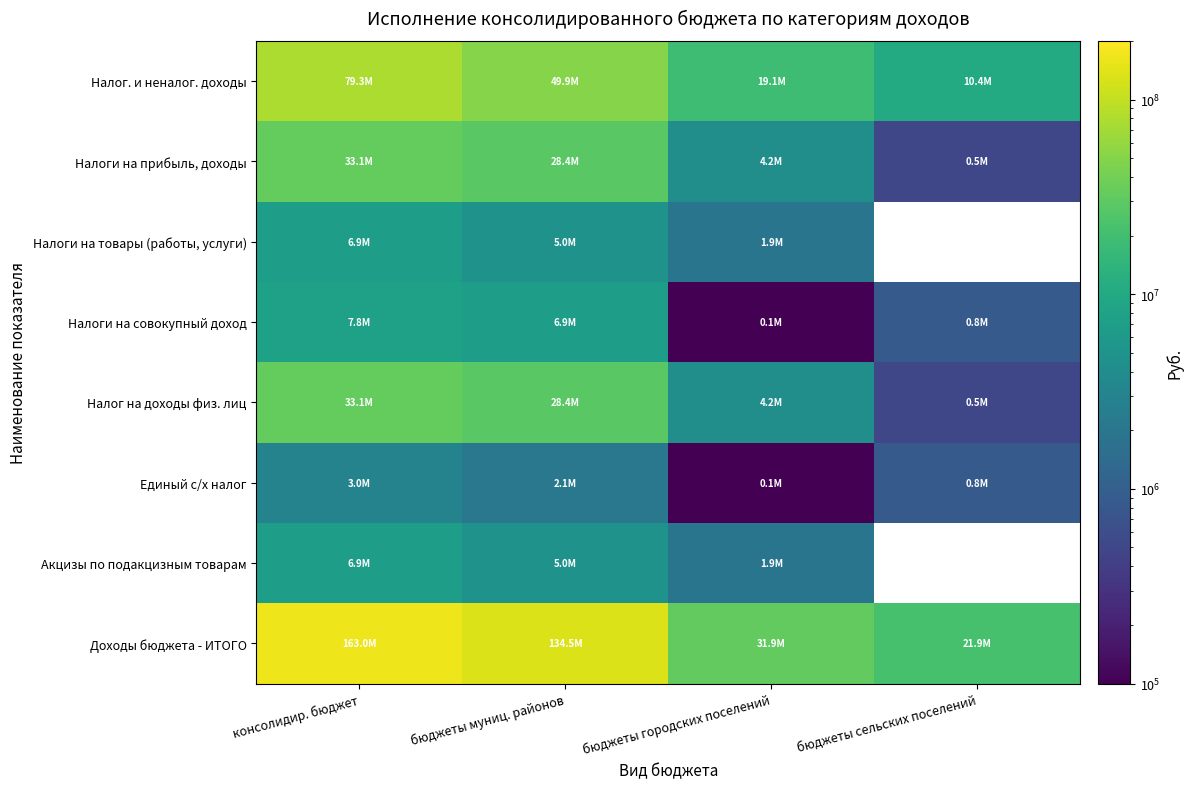

How many data points in Акцизы по подакцизным товарам are less than 4986876?

1